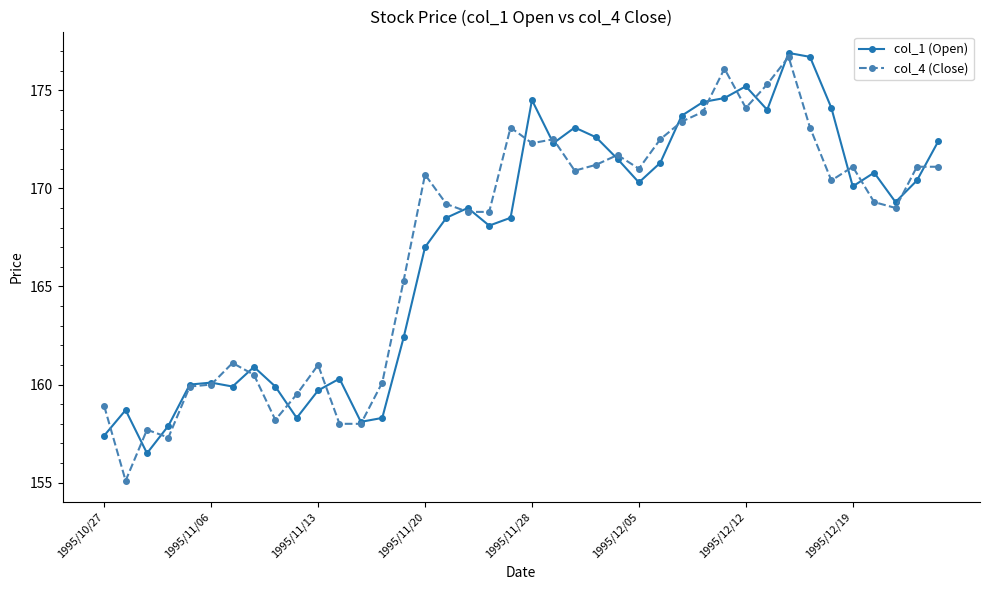

True or false: col_1 (Open) has more than 1 points higher than both neighbors.

True